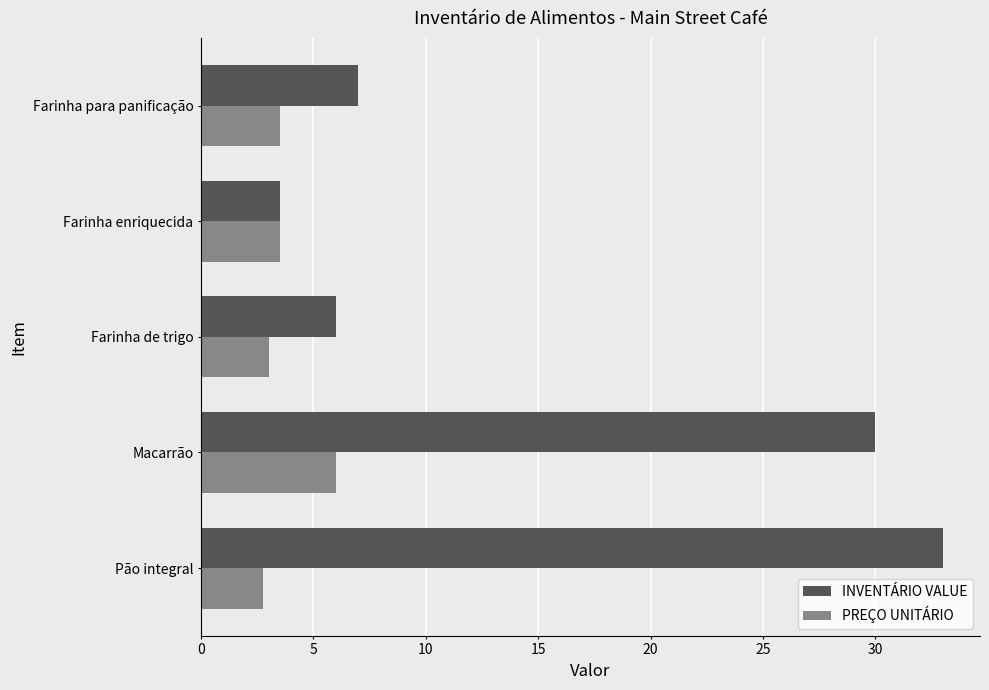

True or false: INVENTÁRIO VALUE has a value of 49.1 at Macarrão.

False